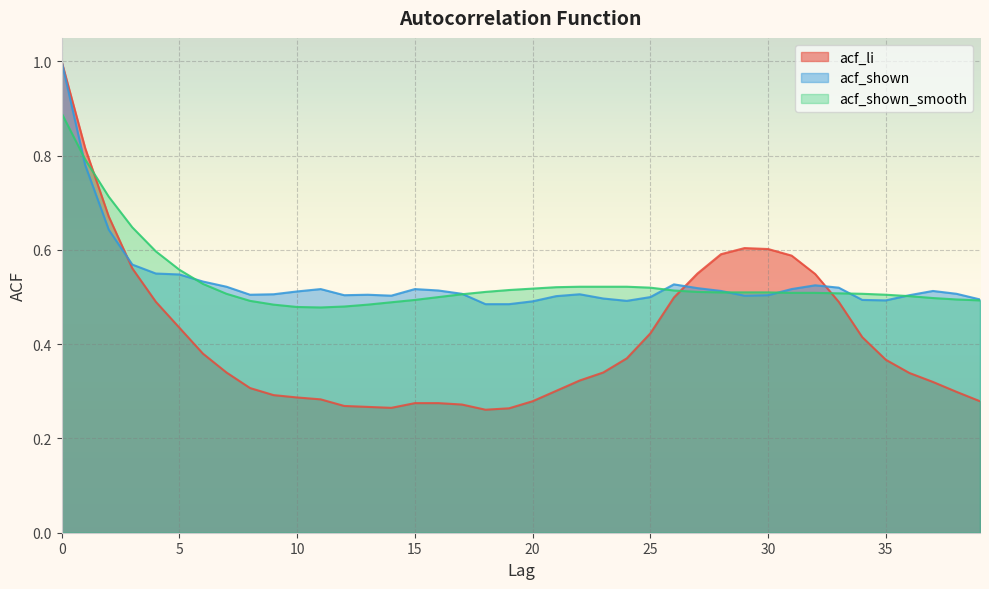

How many data points does each series have?

40